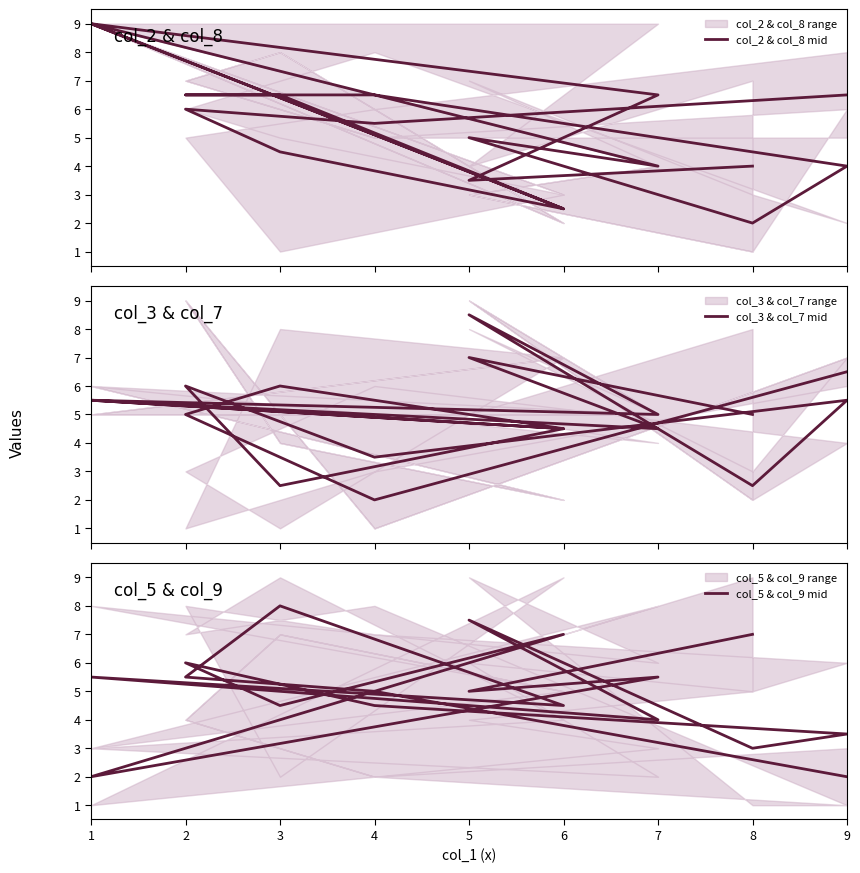

What is the difference between the second highest and minimum values in the col_5 & col_9 mid series?

5.5